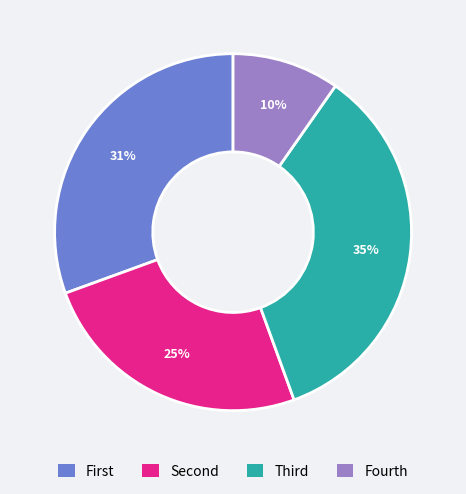

To the nearest percent, what is the difference between the largest and smallest slice percentages?

25%